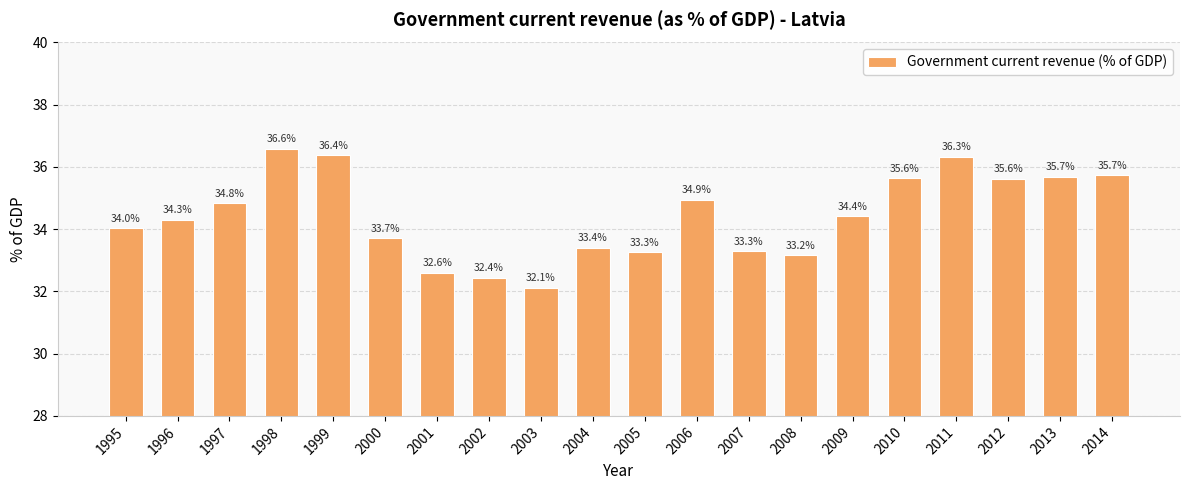

At which label does the data first exceed 34?

1995